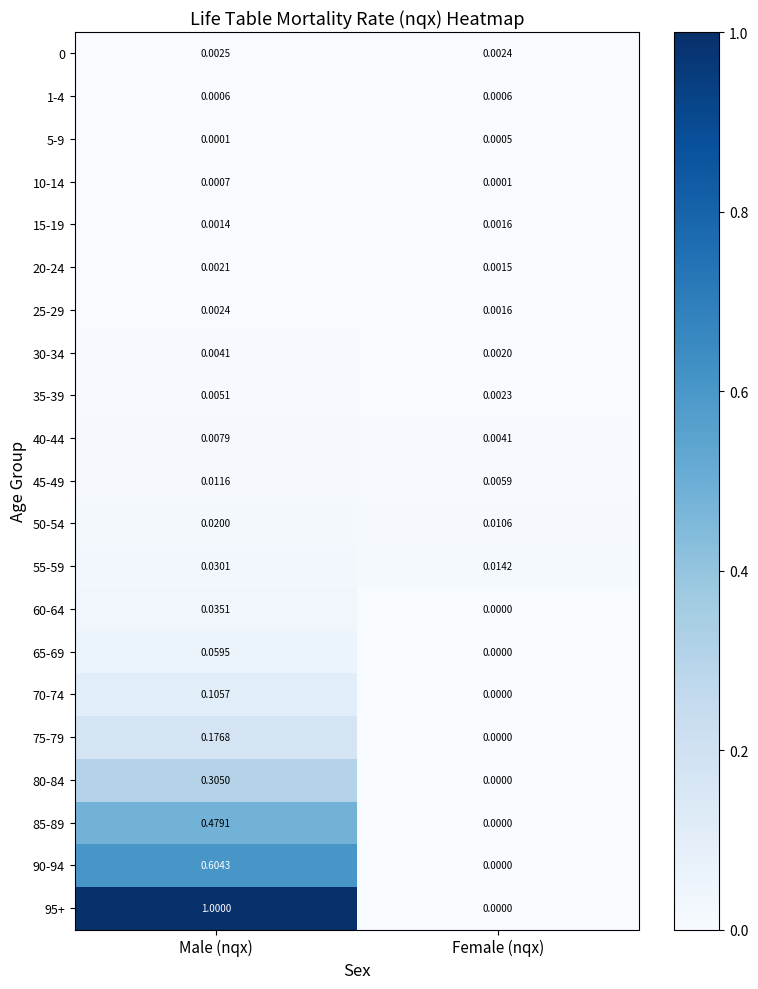

Is the value of 95+ at Male (nqx) greater than the value of 25-29 at Female (nqx)?

Yes